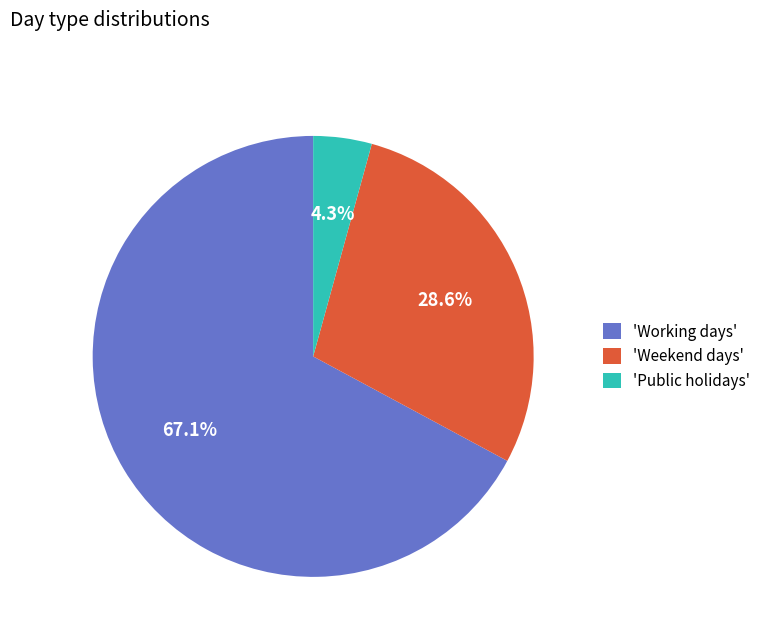

Count the number of slices in the pie.

3